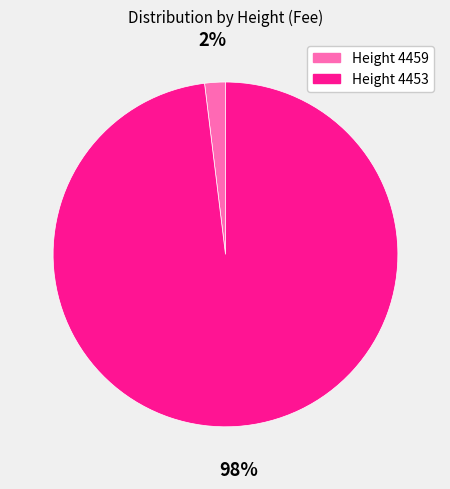

Is there any slice that represents more than half of the pie?

Yes